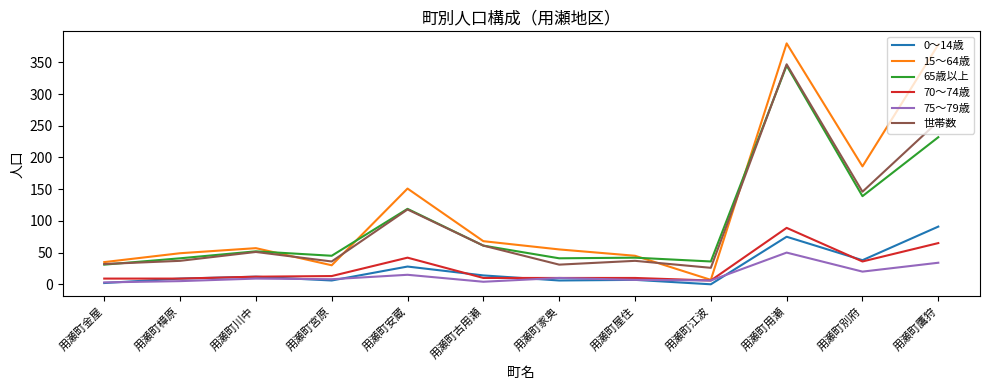

Which series has the widest spread of values?

15～64歳